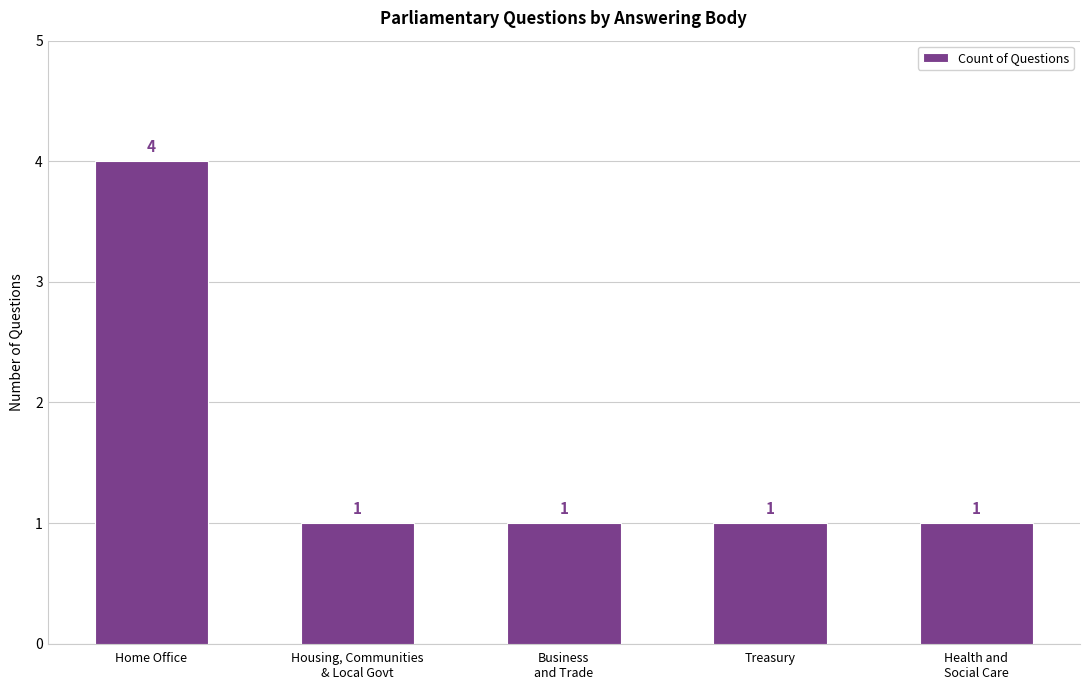

How many bars are there in total?

5